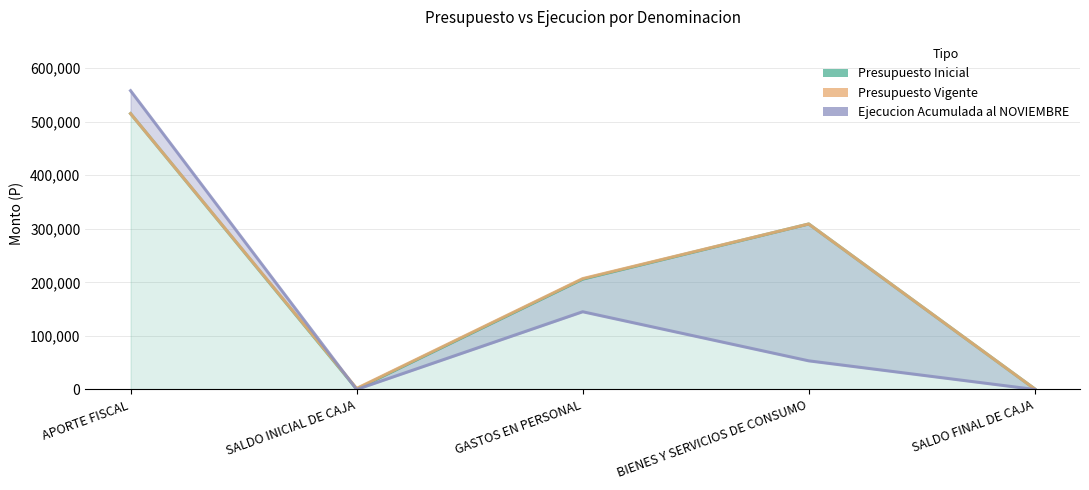

Which series has the largest range (max minus min)?

Ejecucion Acumulada al NOVIEMBRE